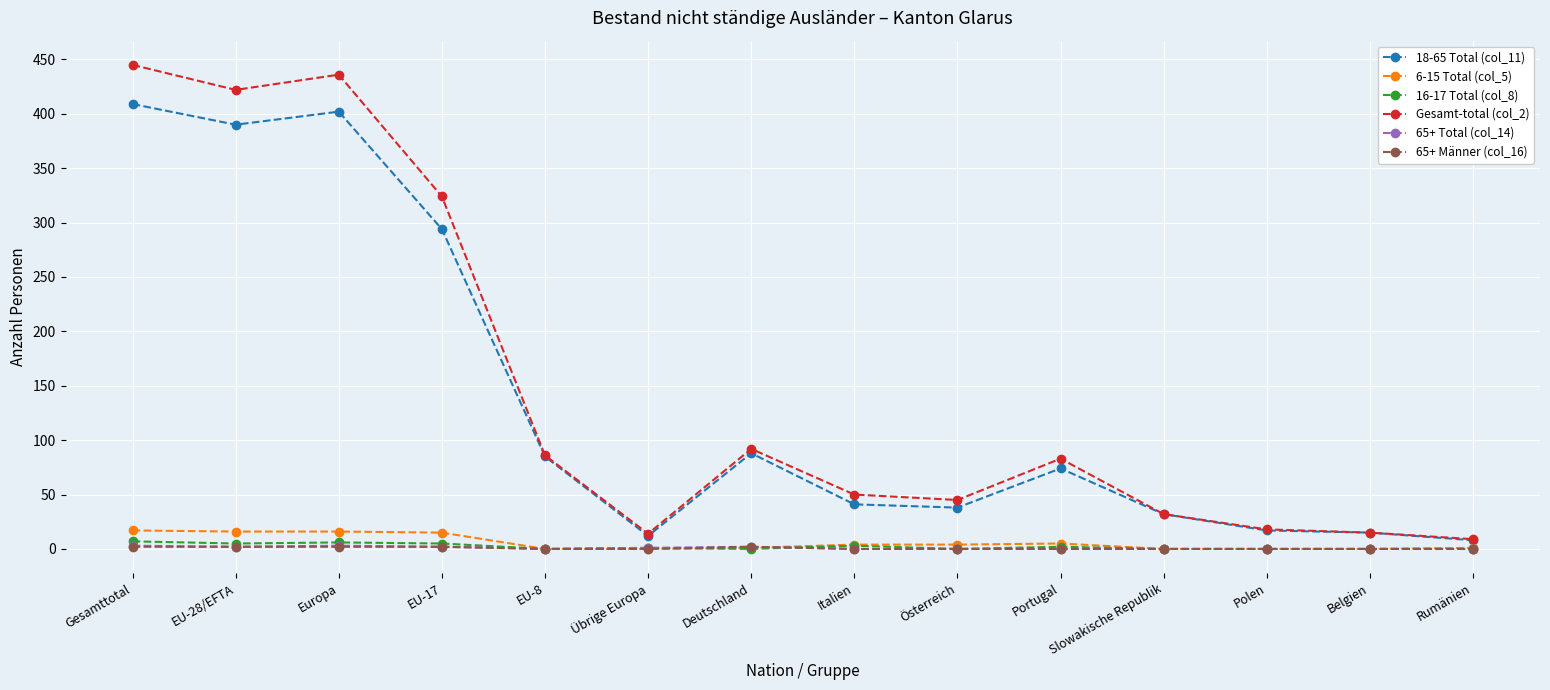

True or false: Gesamt-total (col_2) has more than 0 points higher than both neighbors.

True